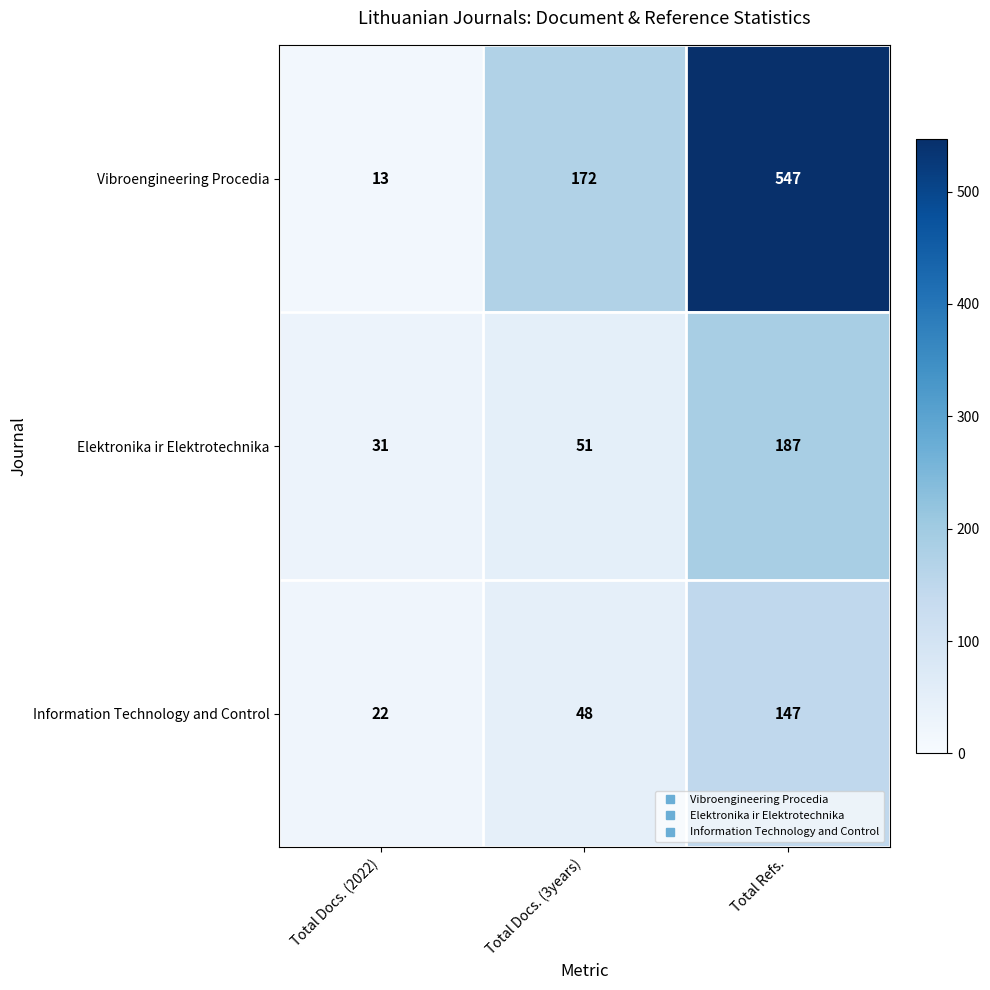

What is the difference between the highest and lowest values at Total Docs. (3years)?

124